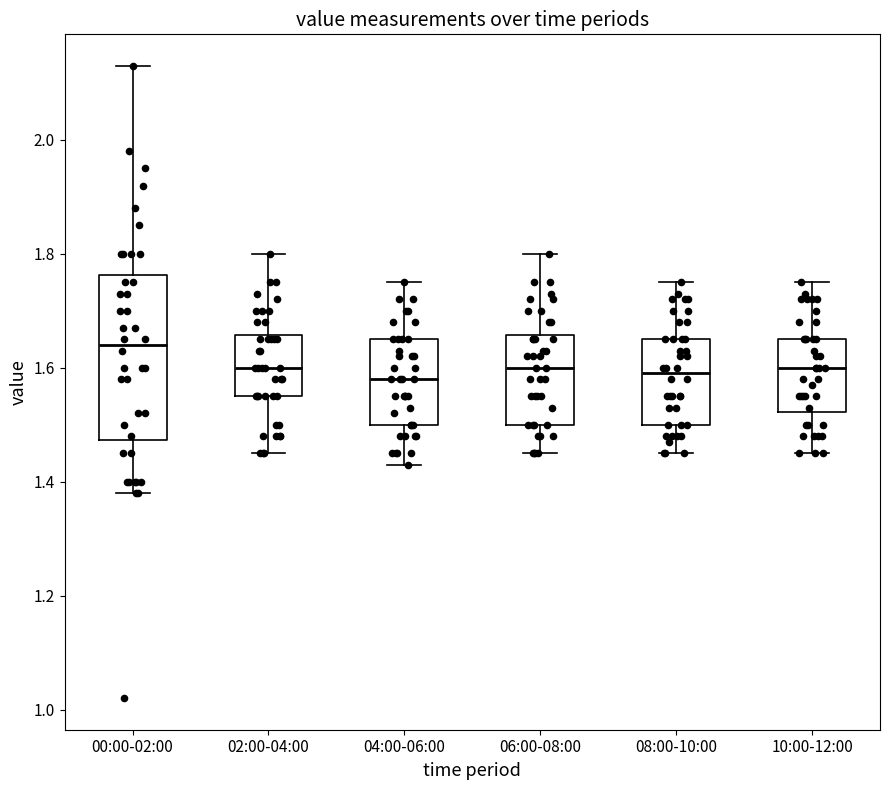

Where does the upper whisker of the box for 00:00-02:00 end on the y-axis? The values are not printed on the chart, so give them approximately, as read against the axis.

2.14